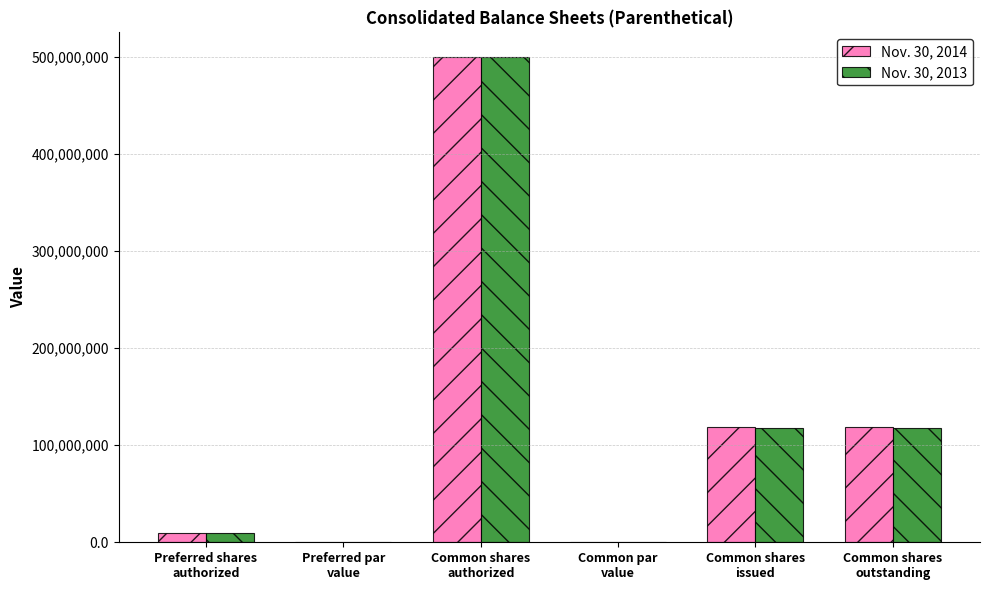

What are all the series names shown in the legend?

Nov. 30, 2014, Nov. 30, 2013